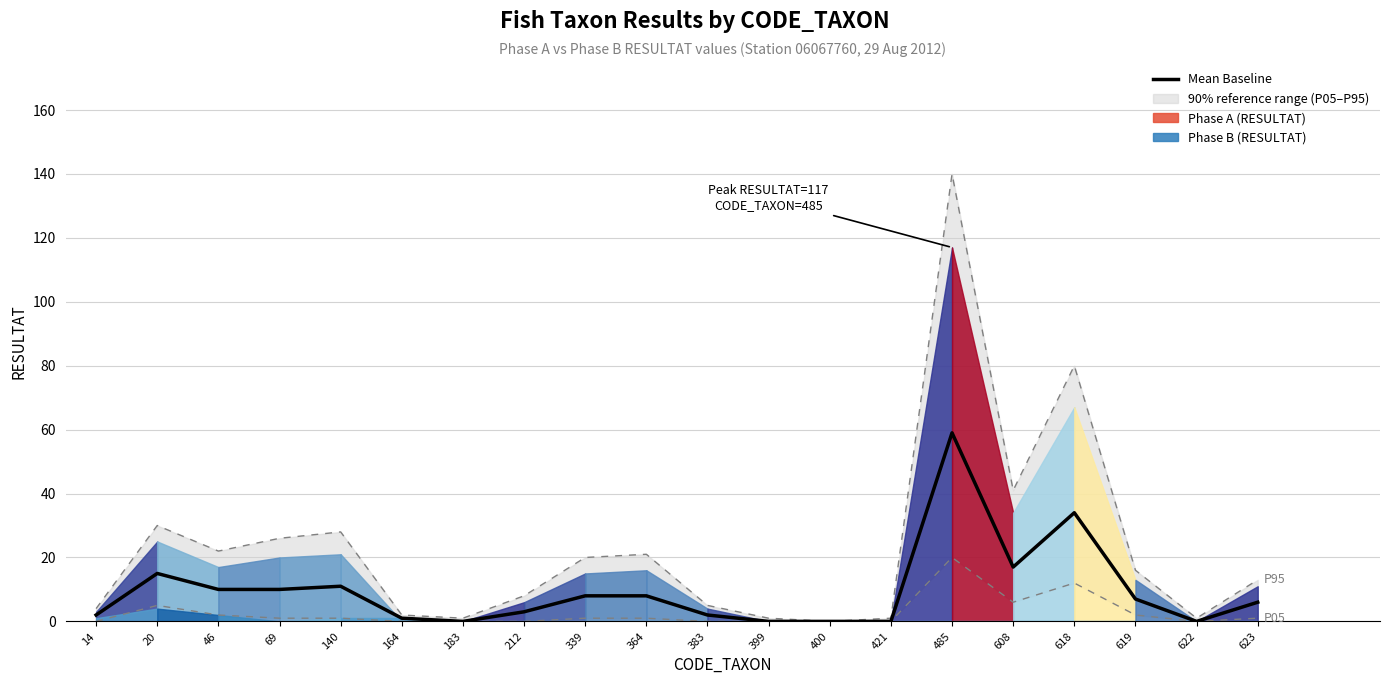

What is the difference between the maximum and minimum values?

59